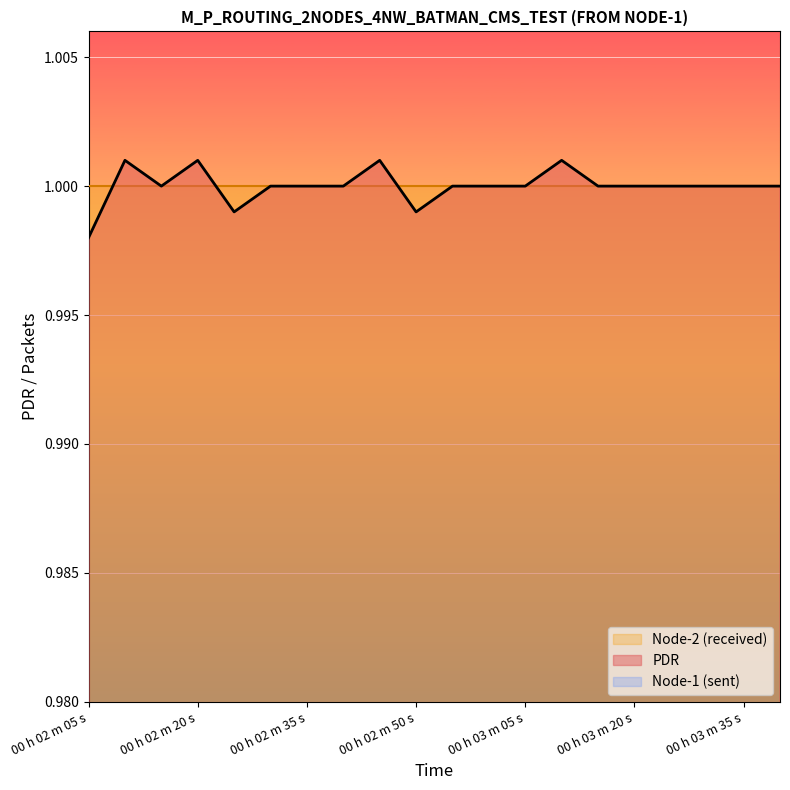

True or false: there are more than 1 points higher than both neighbors.

True